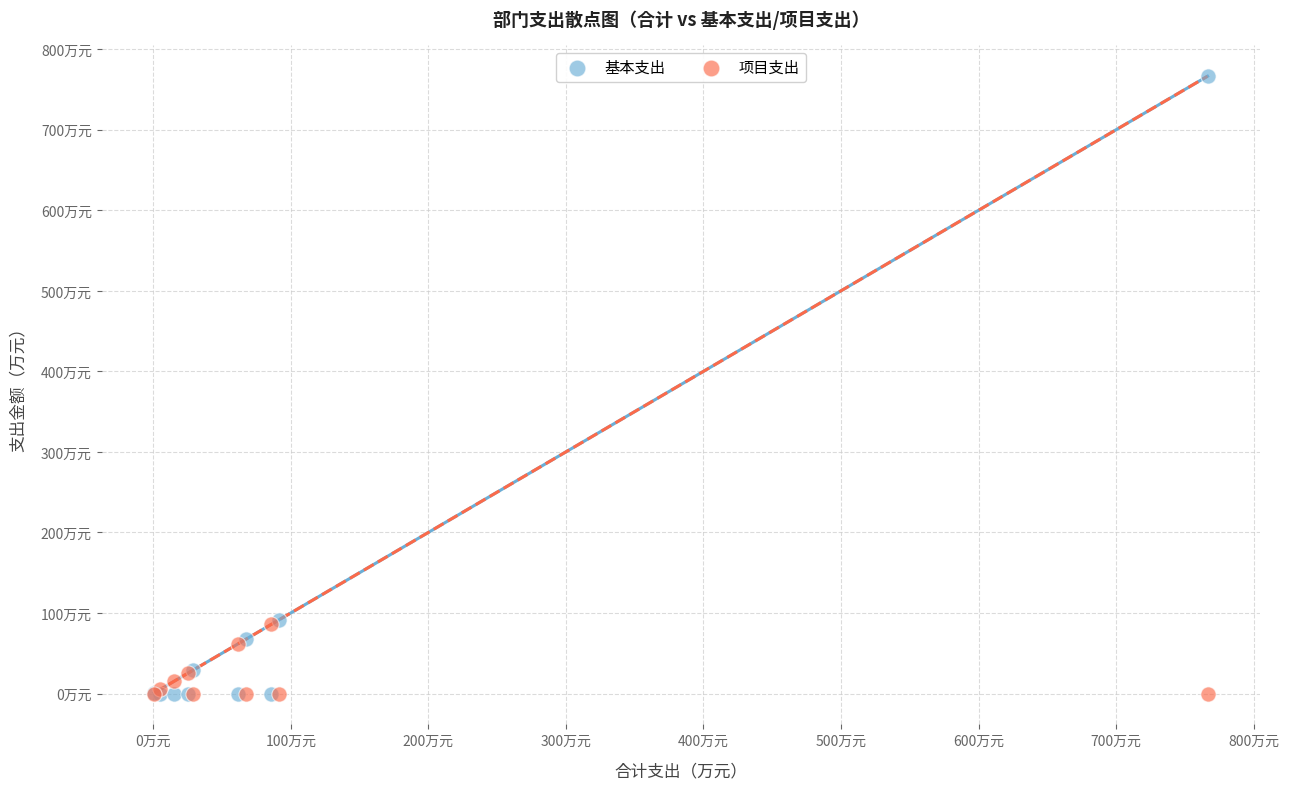

Which series reaches the maximum Y coordinate?

基本支出